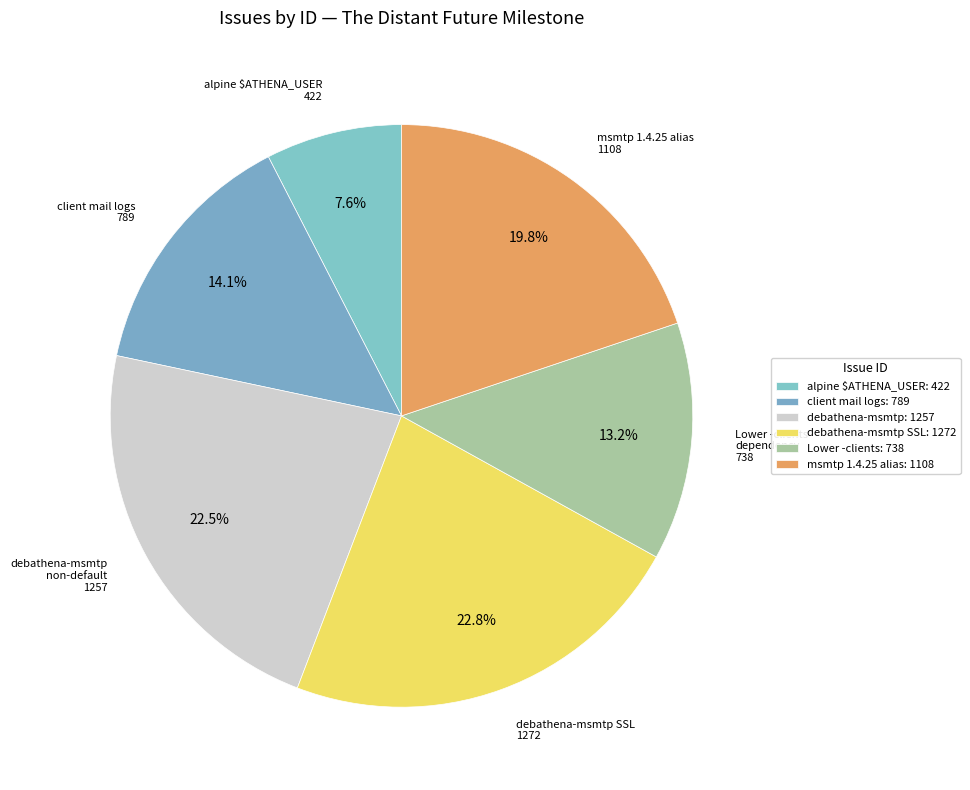

What is the largest slice in the pie chart?

debathena-msmtp should use SSL